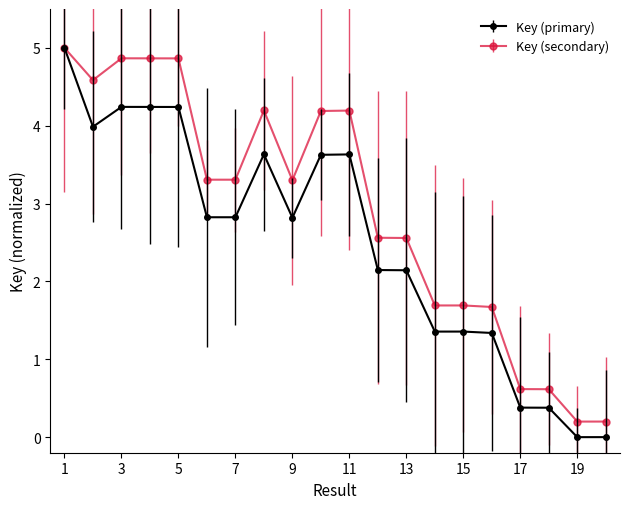

Which series has the widest spread of values?

Key (primary)